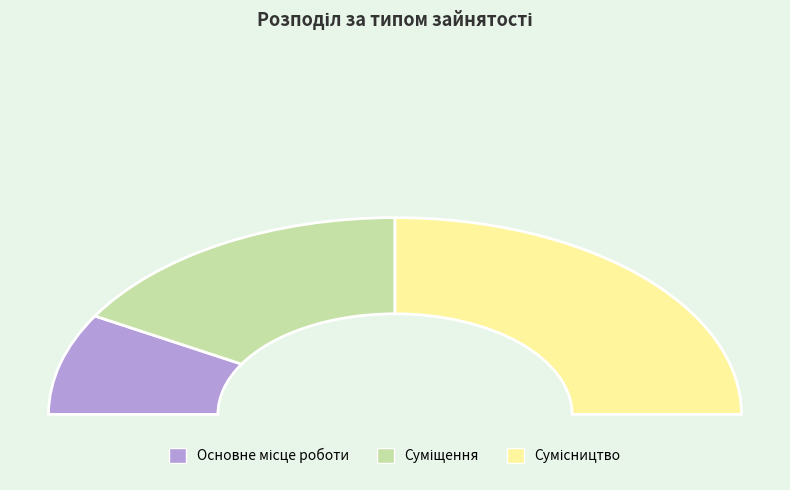

Which category has the smallest portion of the pie?

Основне місце роботи